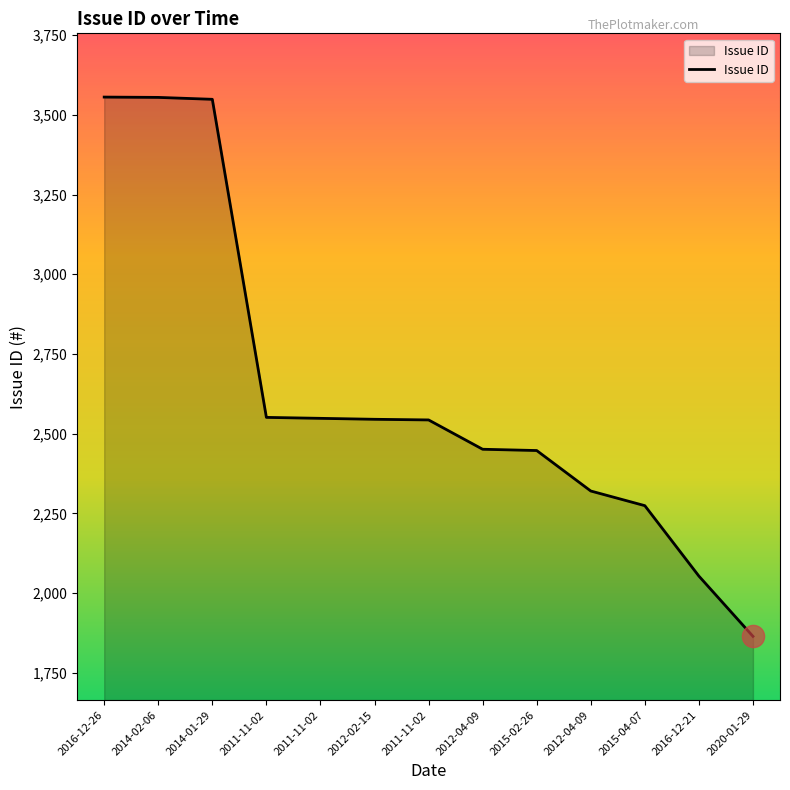

What is the smallest value displayed?

1864